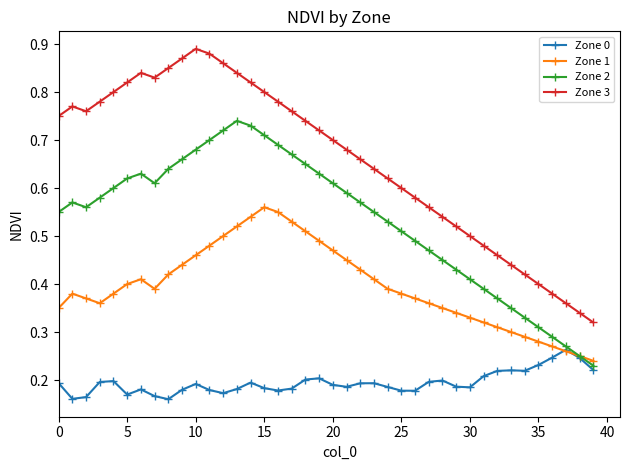

Which series has the largest total across all categories?

Zone 3